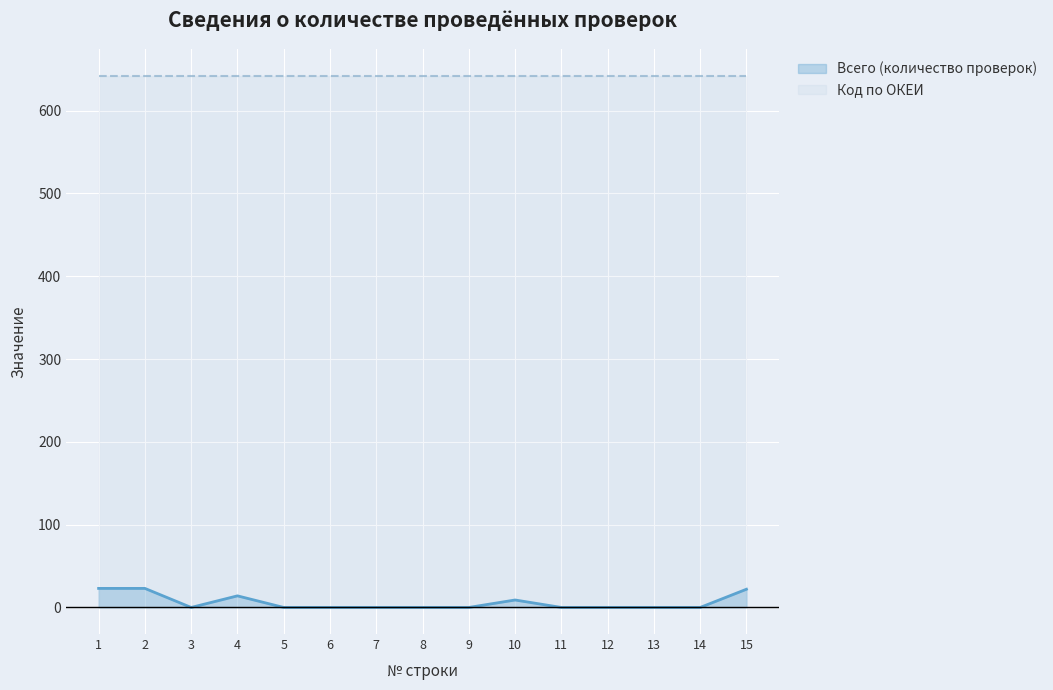

List the labels in order of value, smallest first.

3, 5, 6, 7, 8, 9, 11, 12, 13, 14, 10, 4, 15, 1, 2